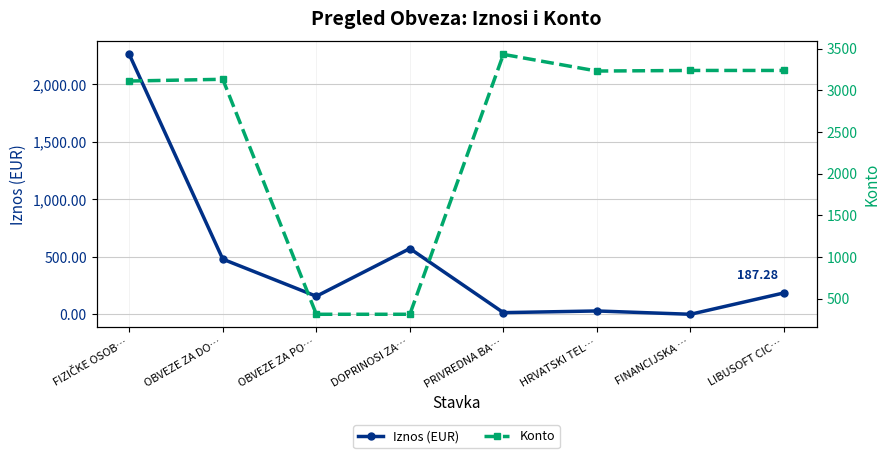

At how many categories does at least one series exceed 1438?

6